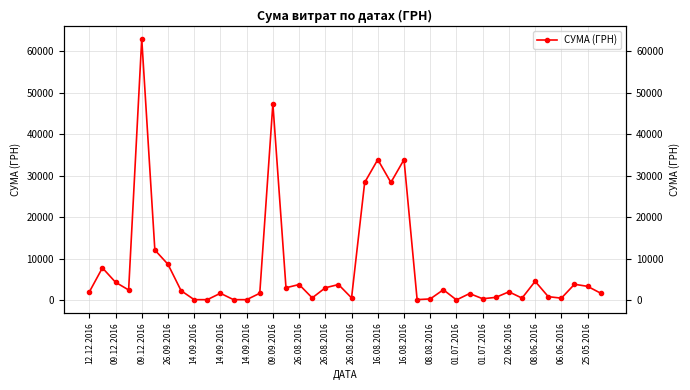

What is the maximum value shown in the chart?

63015.0